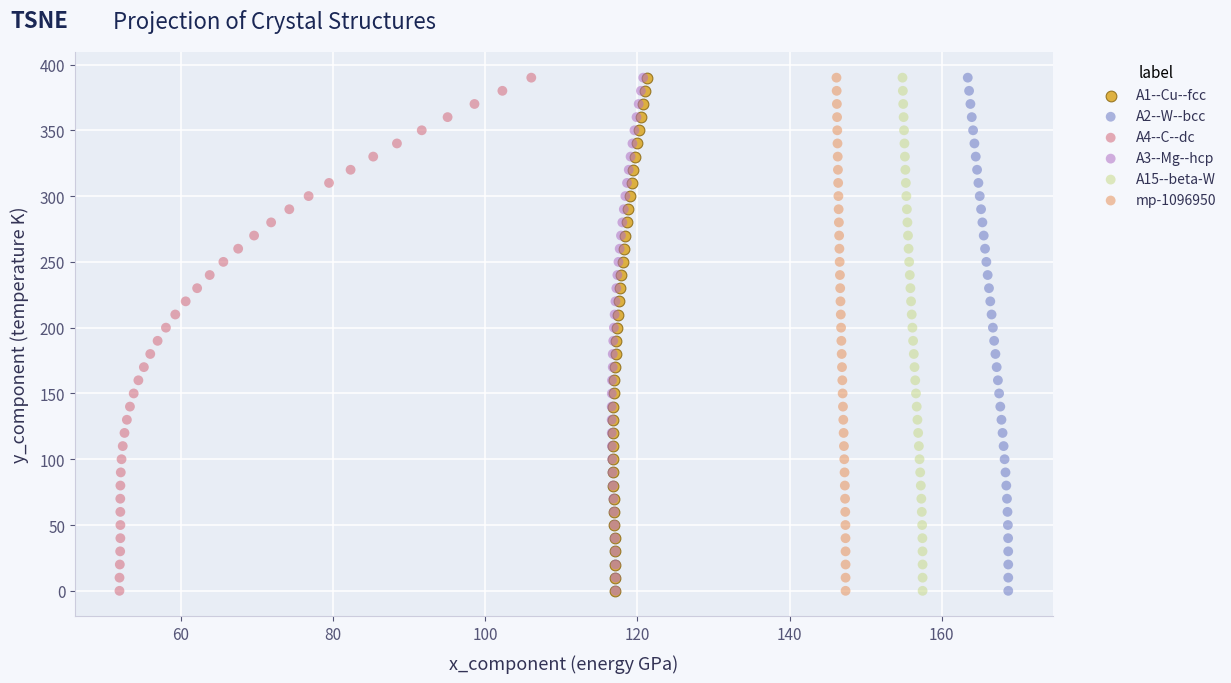

What are all the series names shown in the legend?

A1--Cu--fcc, A2--W--bcc, A4--C--dc, A3--Mg--hcp, A15--beta-W, mp-1096950